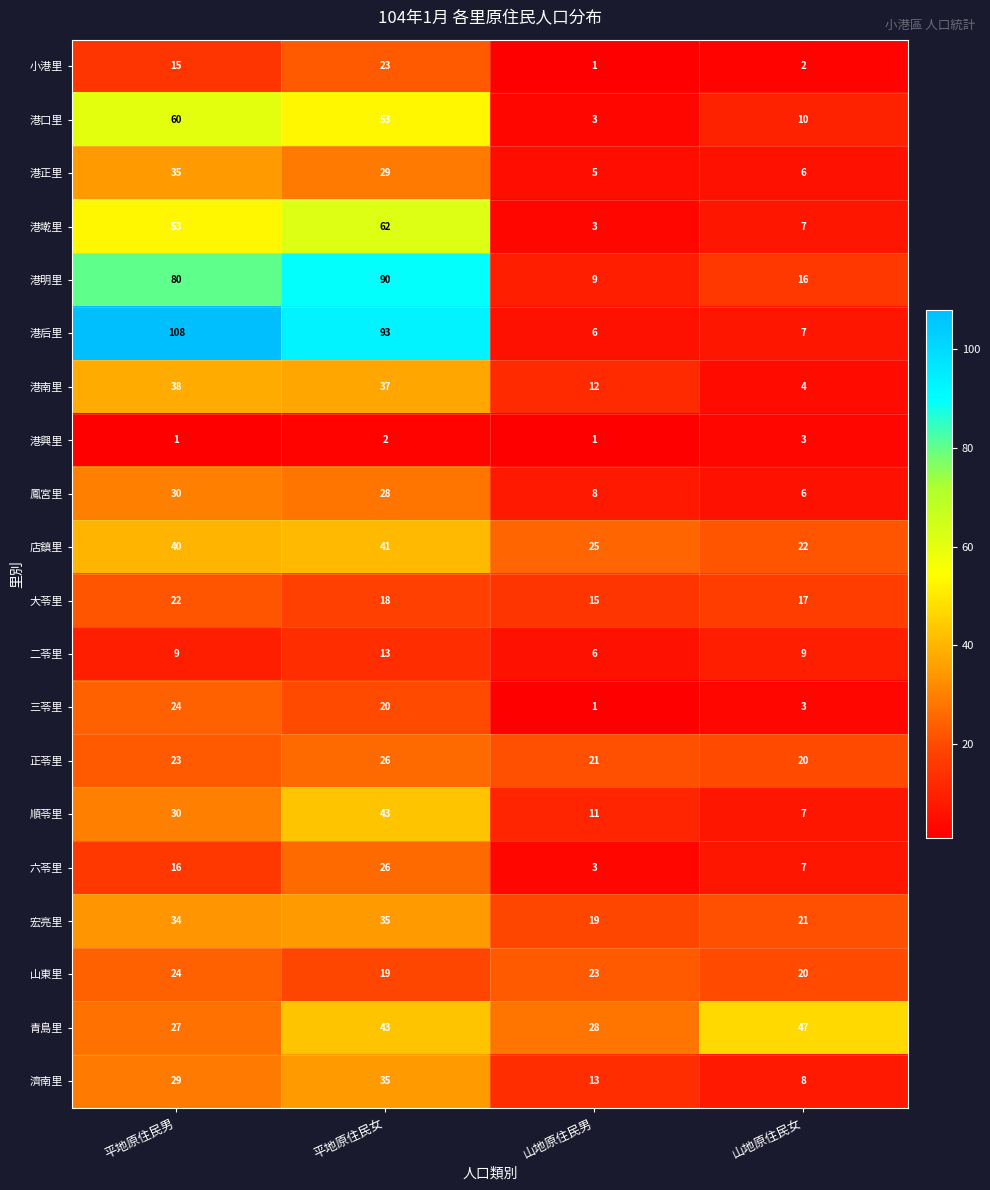

Which series has the largest total across all categories?

港后里